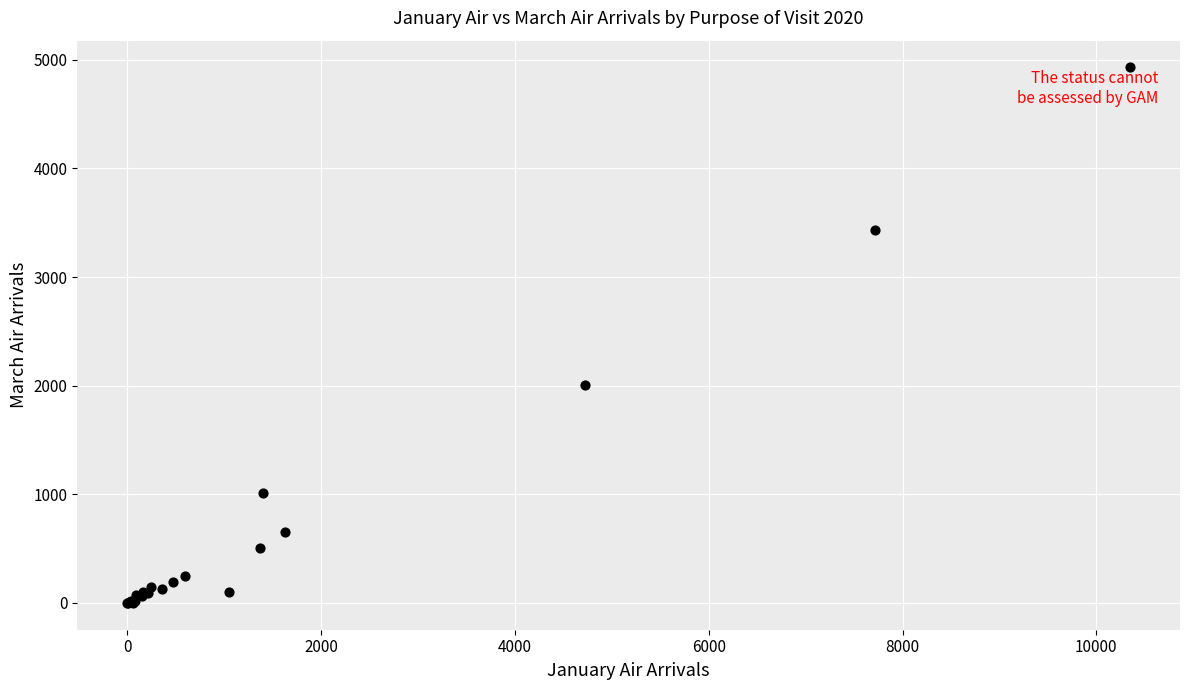

What Y value in the scatter plot is closest to 2465?

2004